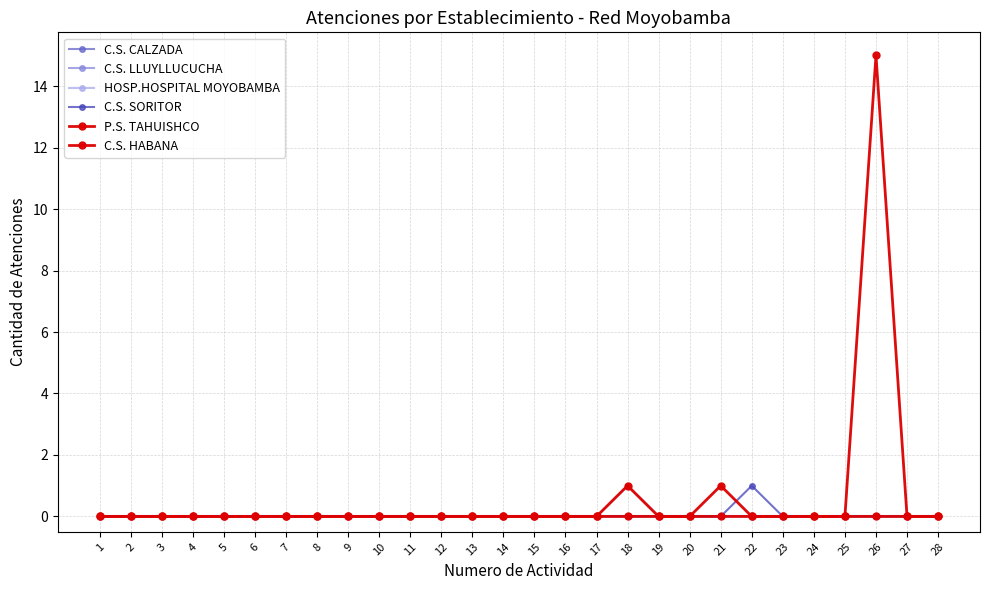

At 13, list the series in order from largest to smallest.

C.S. CALZADA, C.S. LLUYLLUCUCHA, HOSP.HOSPITAL MOYOBAMBA, C.S. SORITOR, P.S. TAHUISHCO, C.S. HABANA